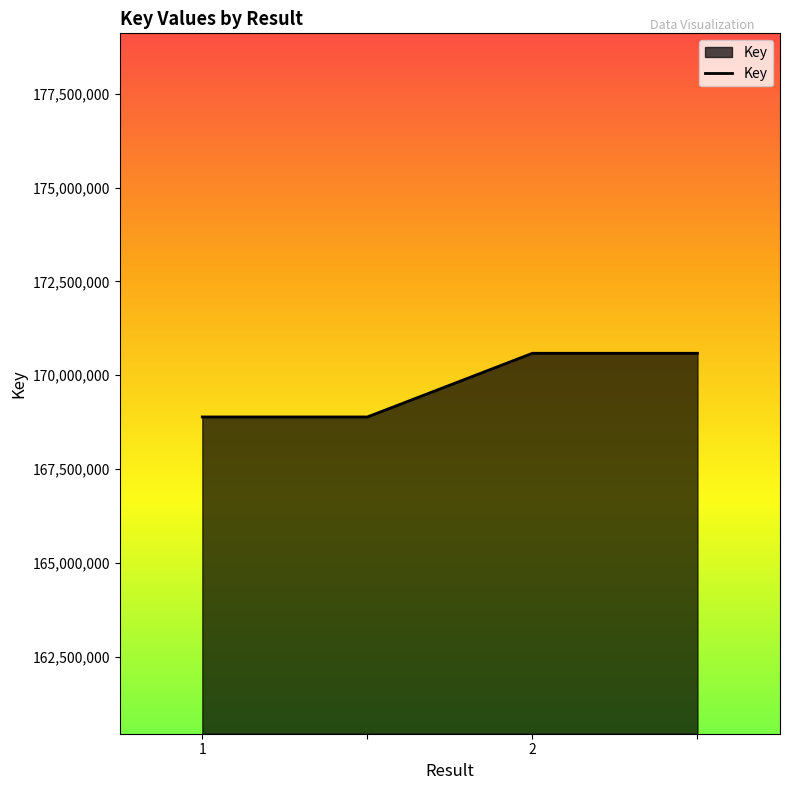

Reading left to right, what are all the values shown in this chart?

168886992	168886992	170584360	170584360